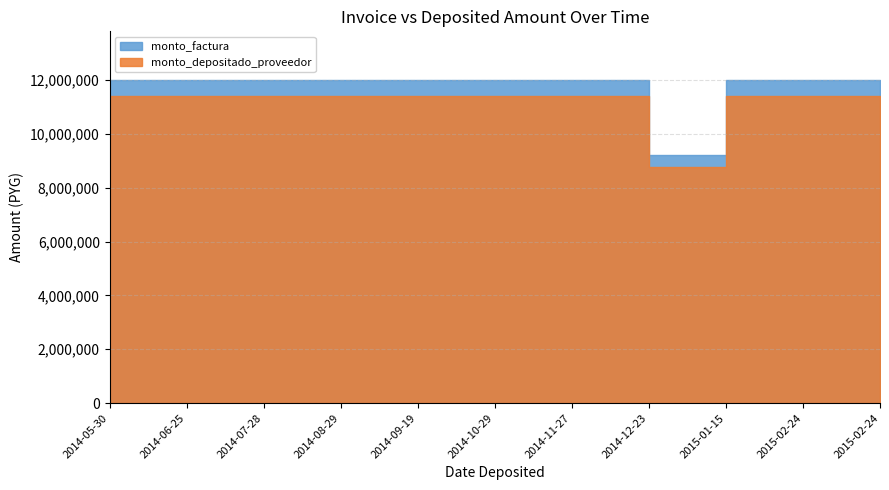

Is the value of monto_factura at 2015-02-24 greater than the value of monto_depositado_proveedor at 2014-05-30?

Yes